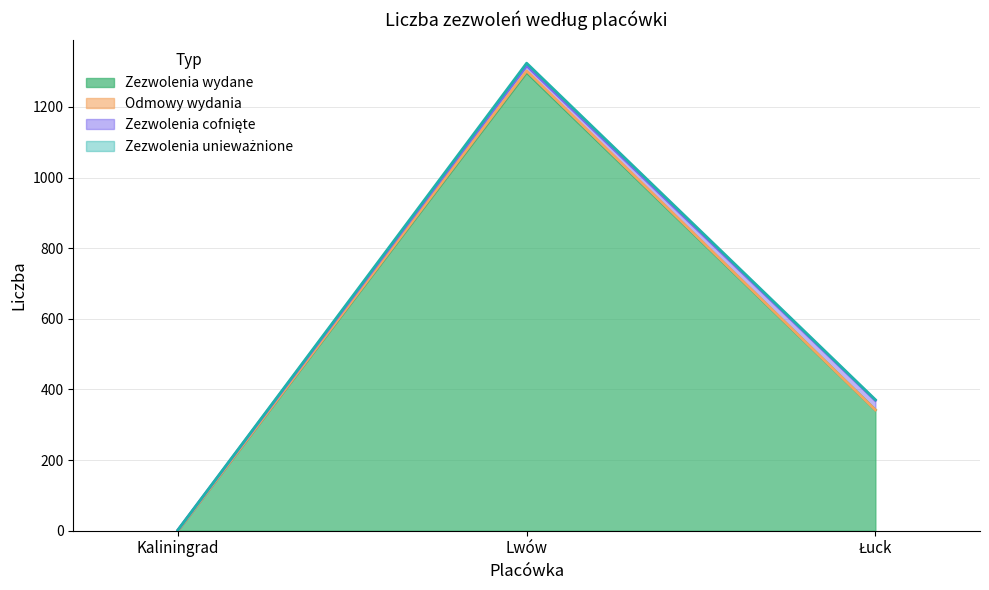

What is the difference between the Zezwolenia wydane values at Lwów and Łuck?

956